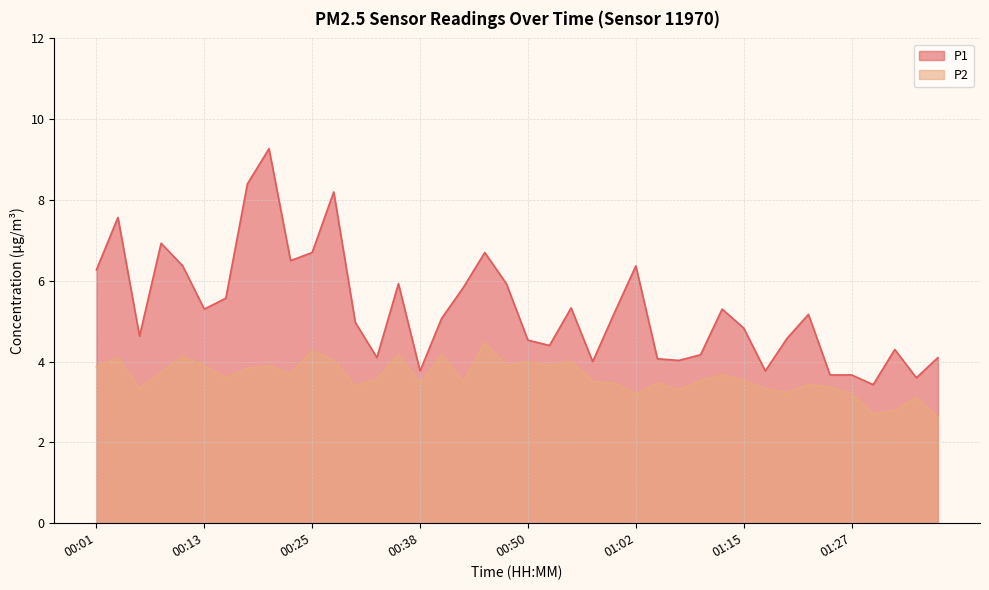

What is the difference between the second highest and second lowest values in the P1 series?

4.8